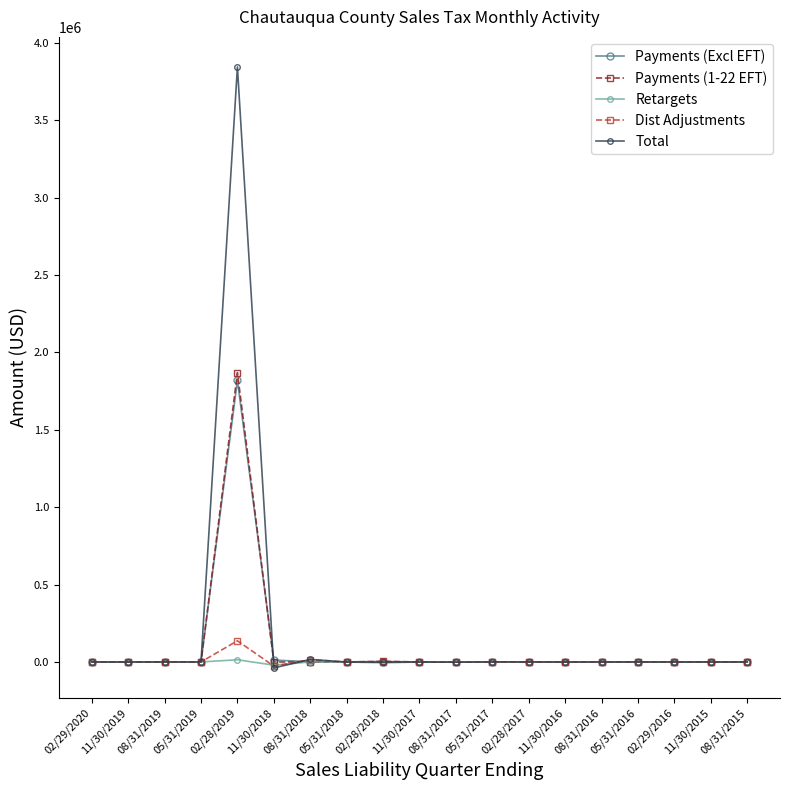

What is the difference between the second highest and second lowest values in the Retargets series?

6387.5